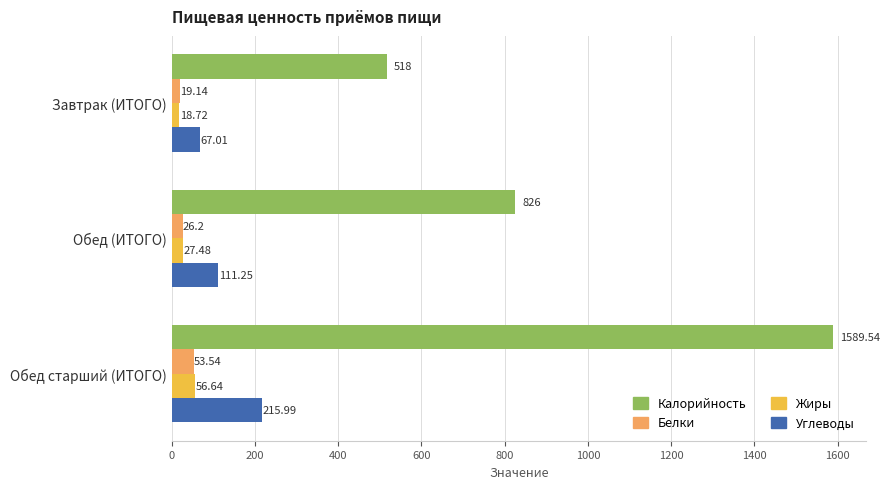

What is the highest value of the Жиры series?

56.6